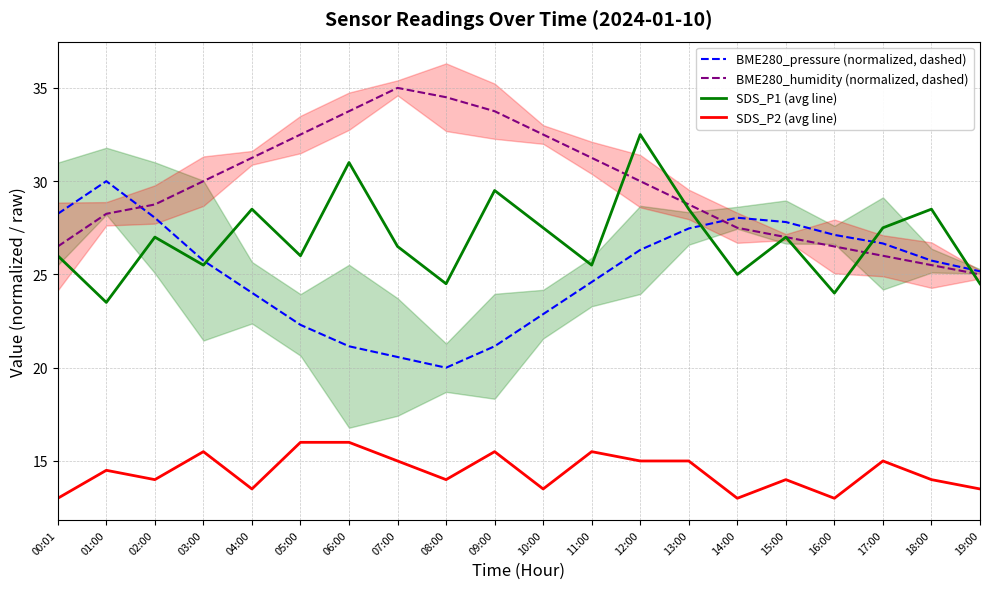

What is the spread (max minus min) of values at 11:00?

15.7